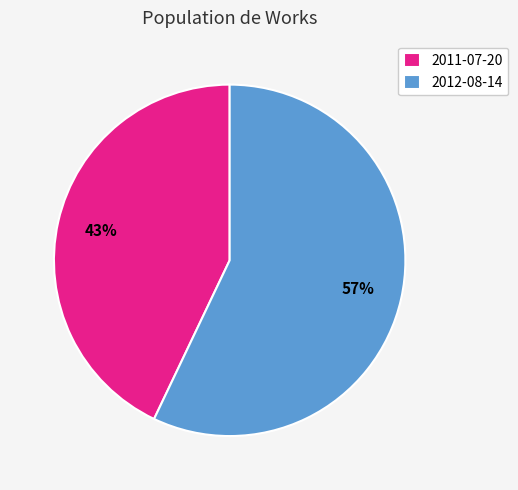

To the nearest percent, what is the difference between the largest and smallest slice percentages?

14%